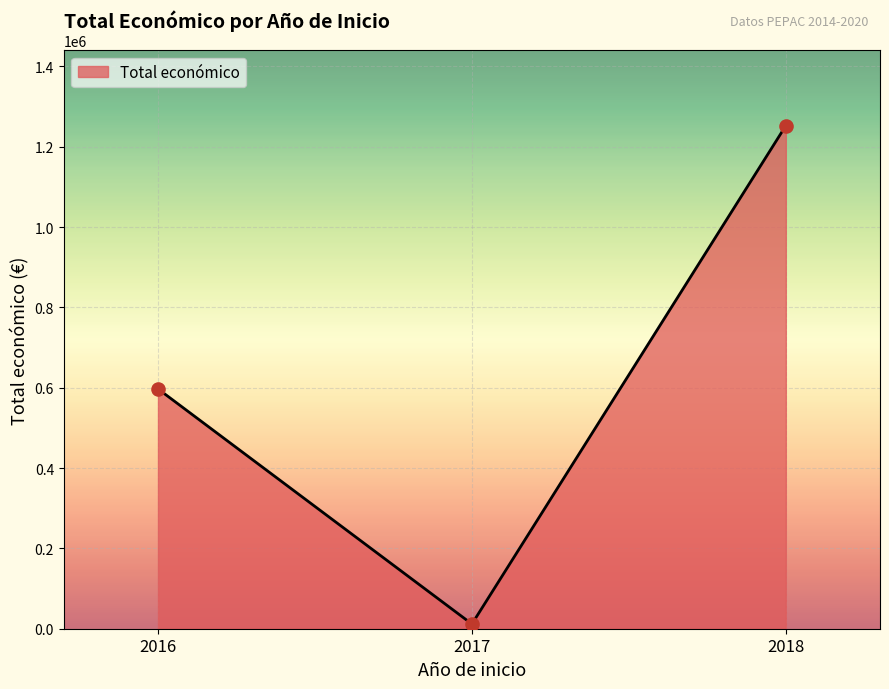

Approximately how many times larger is the value at 2018 compared to 2017?

106.9